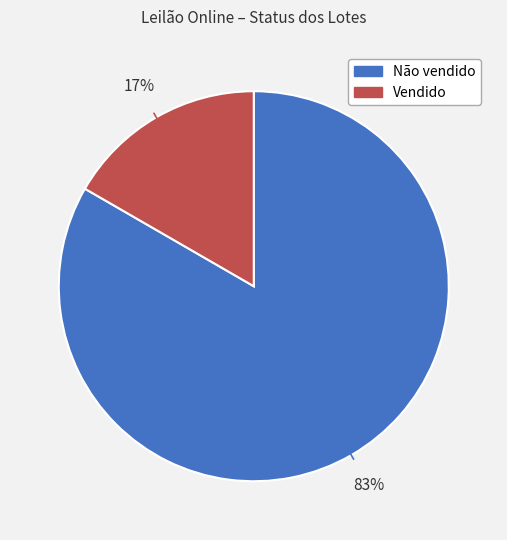

Which slice is the smallest?

Vendido